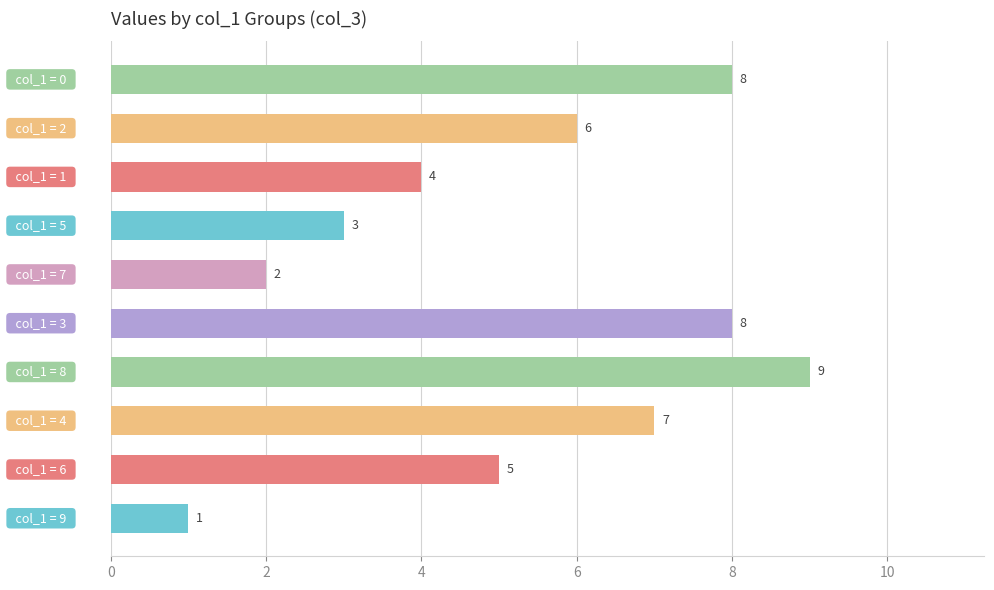

What is the difference between the maximum and second lowest values?

7